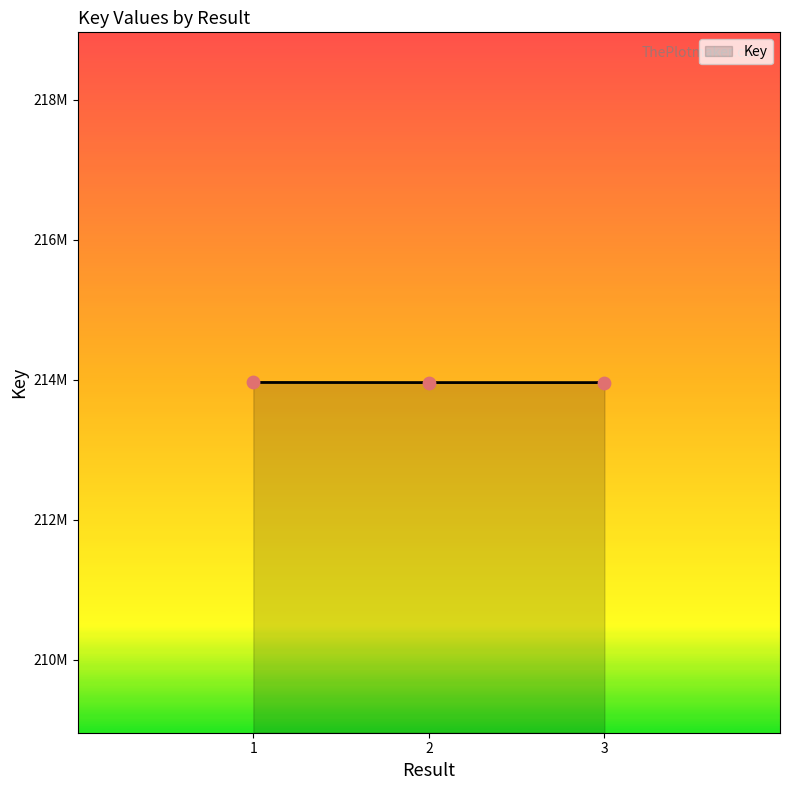

Between 1 and 3, which is larger?

1